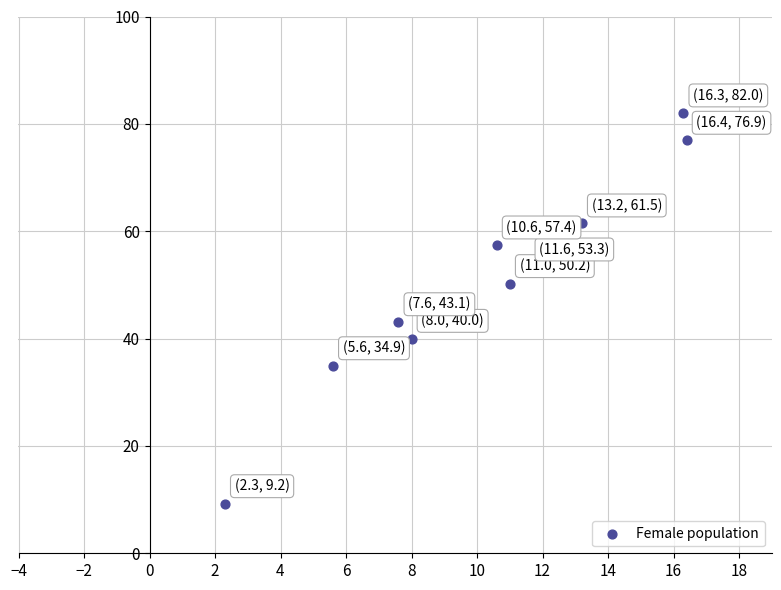

What Y value in the scatter plot is closest to 45?

43.1